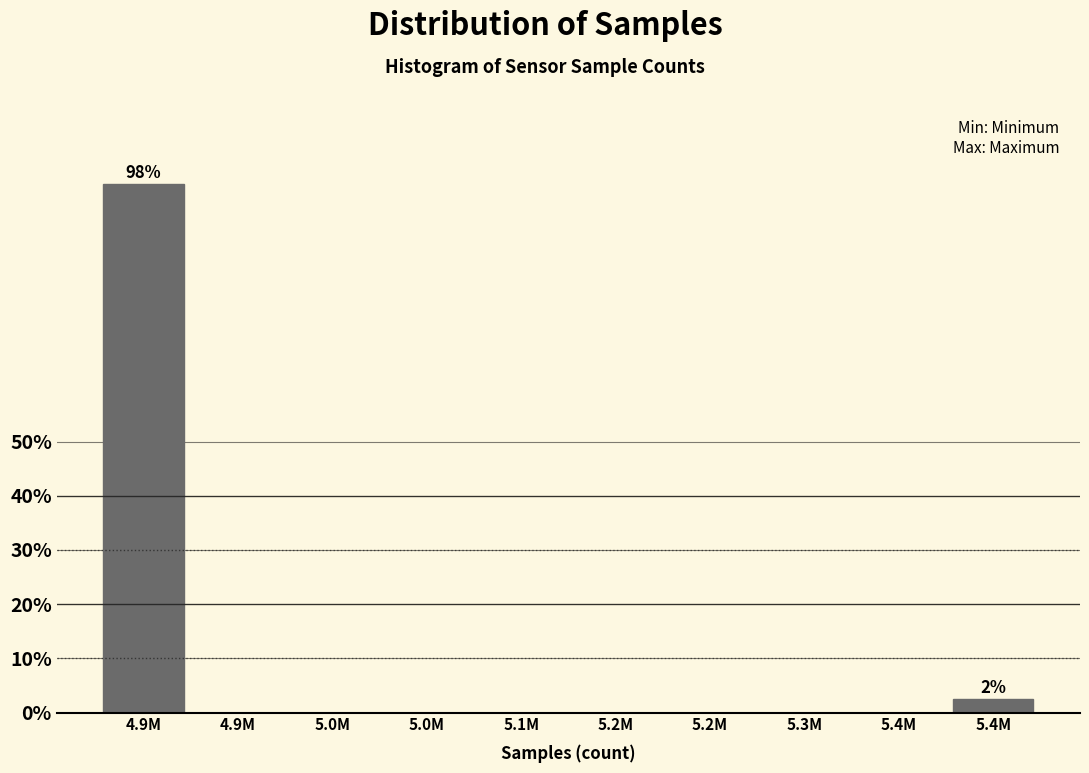

Count the number of data series in this chart.

1